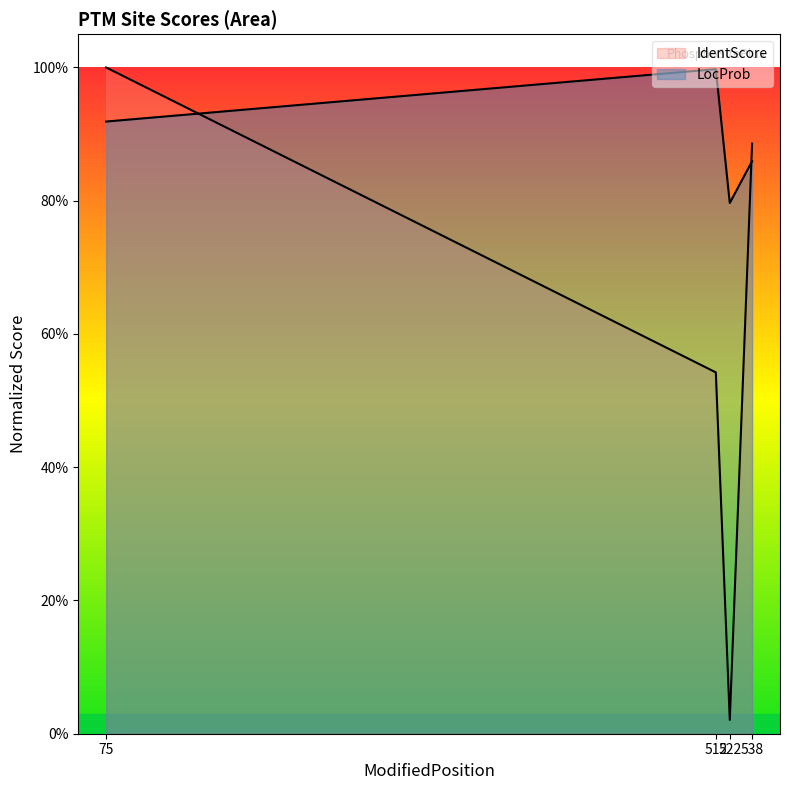

At which category does the chart reach its peak across all series?

75